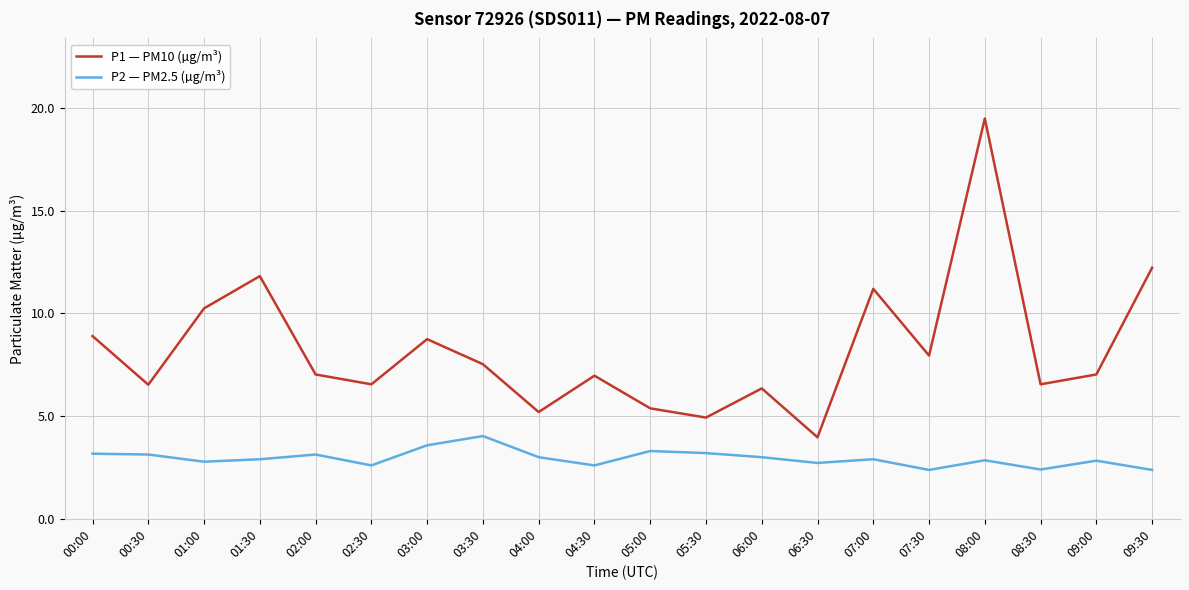

The value of P2 — PM2.5 (µg/m³) at 09:00 is 2.8. True or false?

True